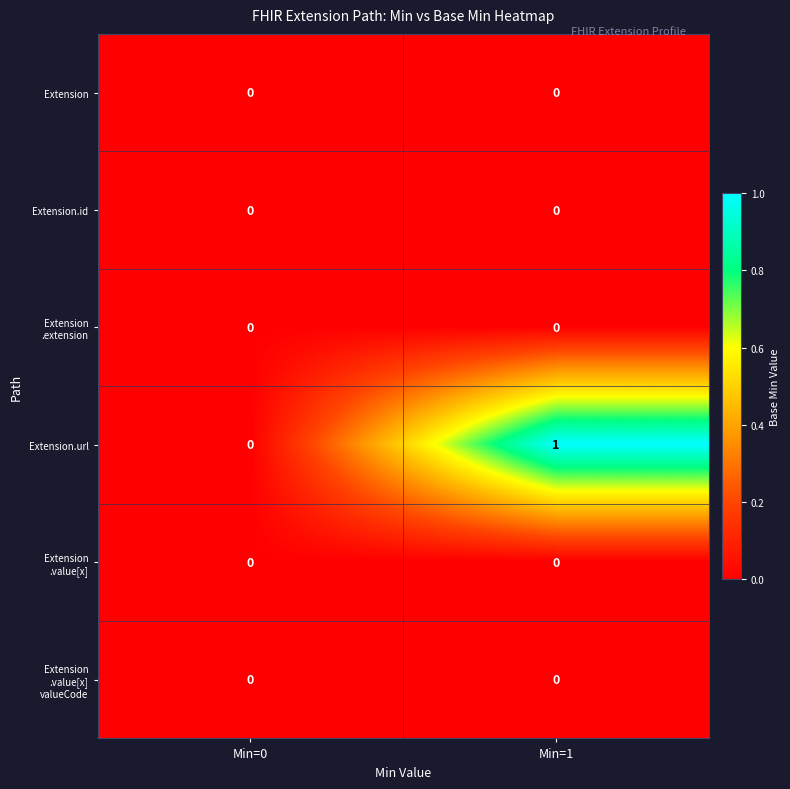

At which category does the chart reach its peak across all series?

Min=1